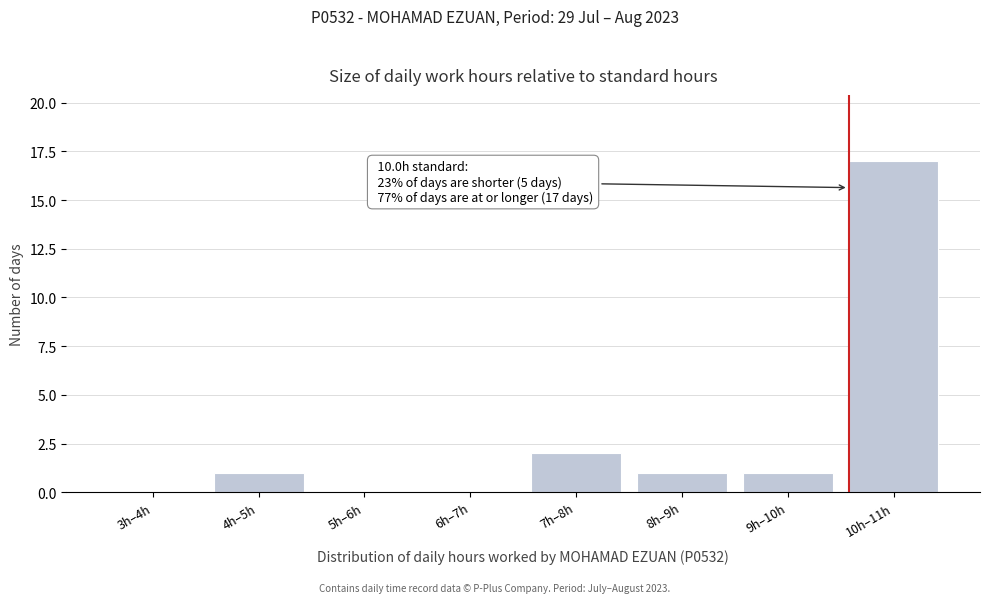

Reading left to right, transcribe all the data shown in this chart.

3h–4h=0	4h–5h=1	5h–6h=0	6h–7h=0	7h–8h=2	8h–9h=1	9h–10h=1	10h–11h=17